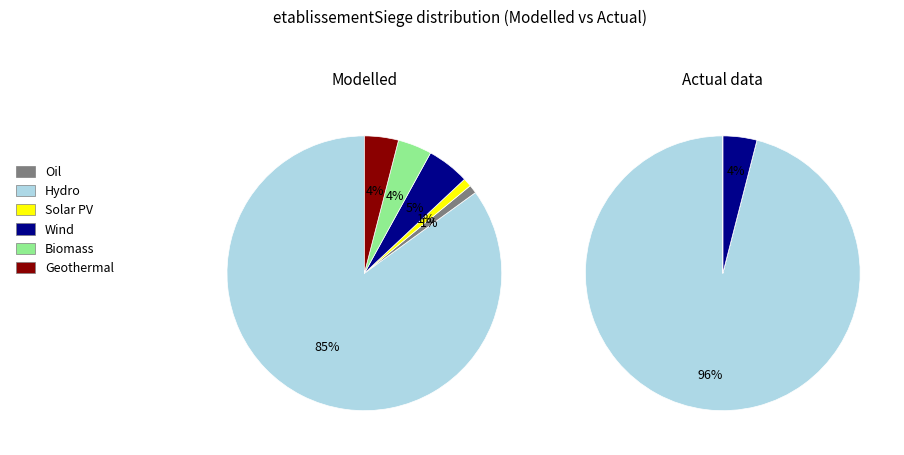

Does any single category account for the majority?

Yes